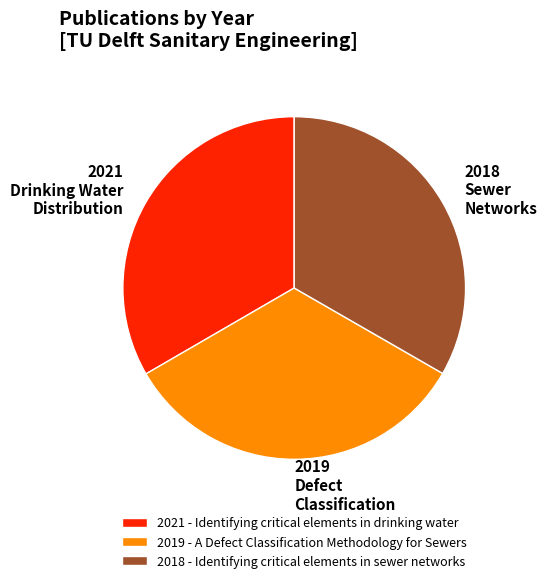

Combined, do 2019 Defect Classification and 2021 Drinking Water Distribution account for over 50%?

Yes